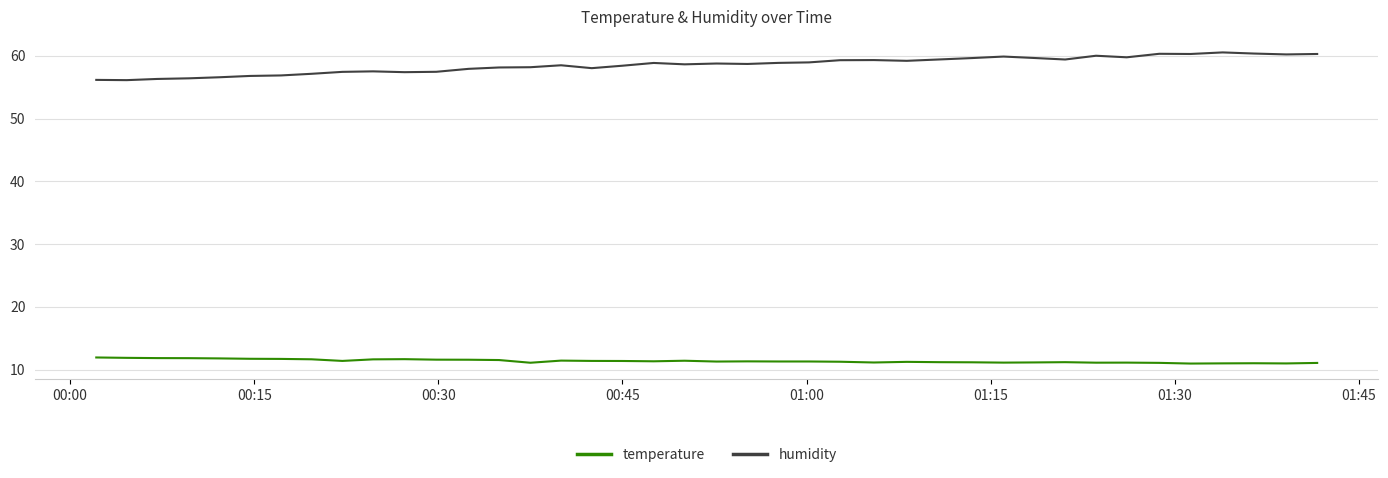

Rank the series by their average value, from lowest to highest.

temperature, humidity